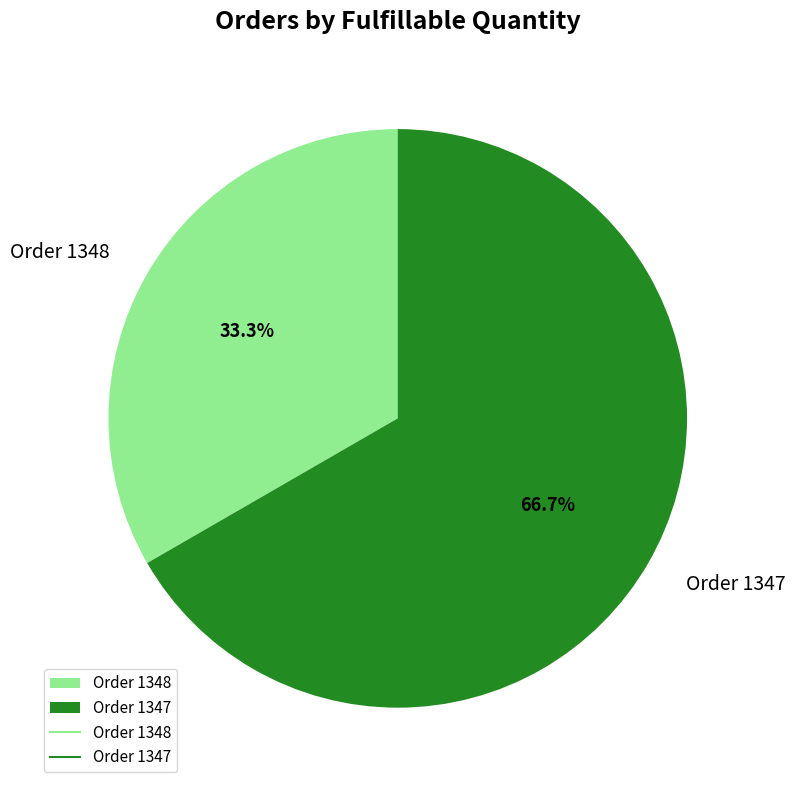

How many segments does this pie chart have?

2